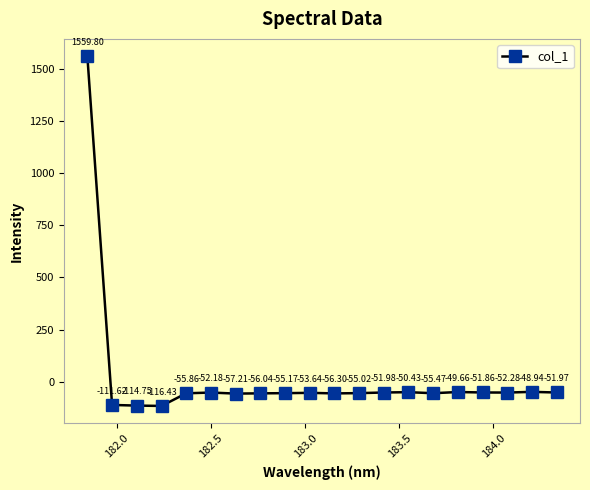

How many categories are shown in the chart?

20